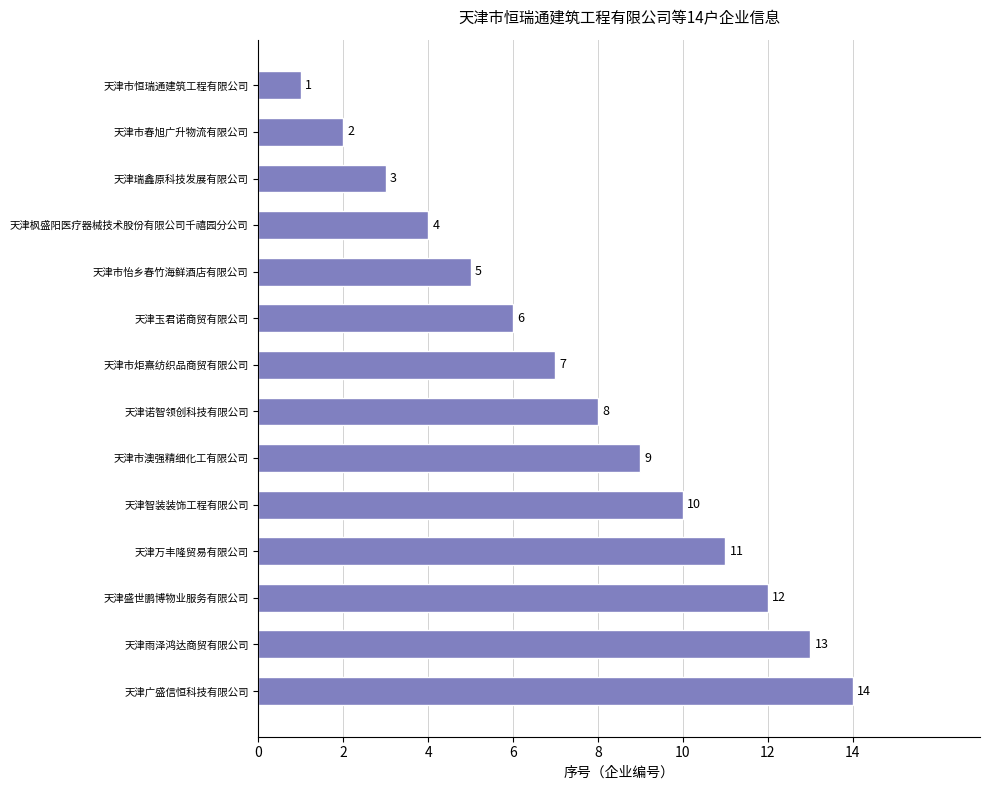

Between 天津市春旭广升物流有限公司 and 天津诺智领创科技有限公司, which is larger?

天津诺智领创科技有限公司